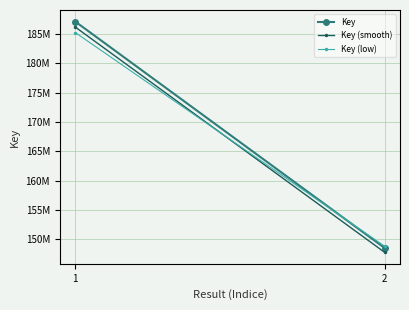

List the labels in order of Key (smooth) value, largest first.

1, 2